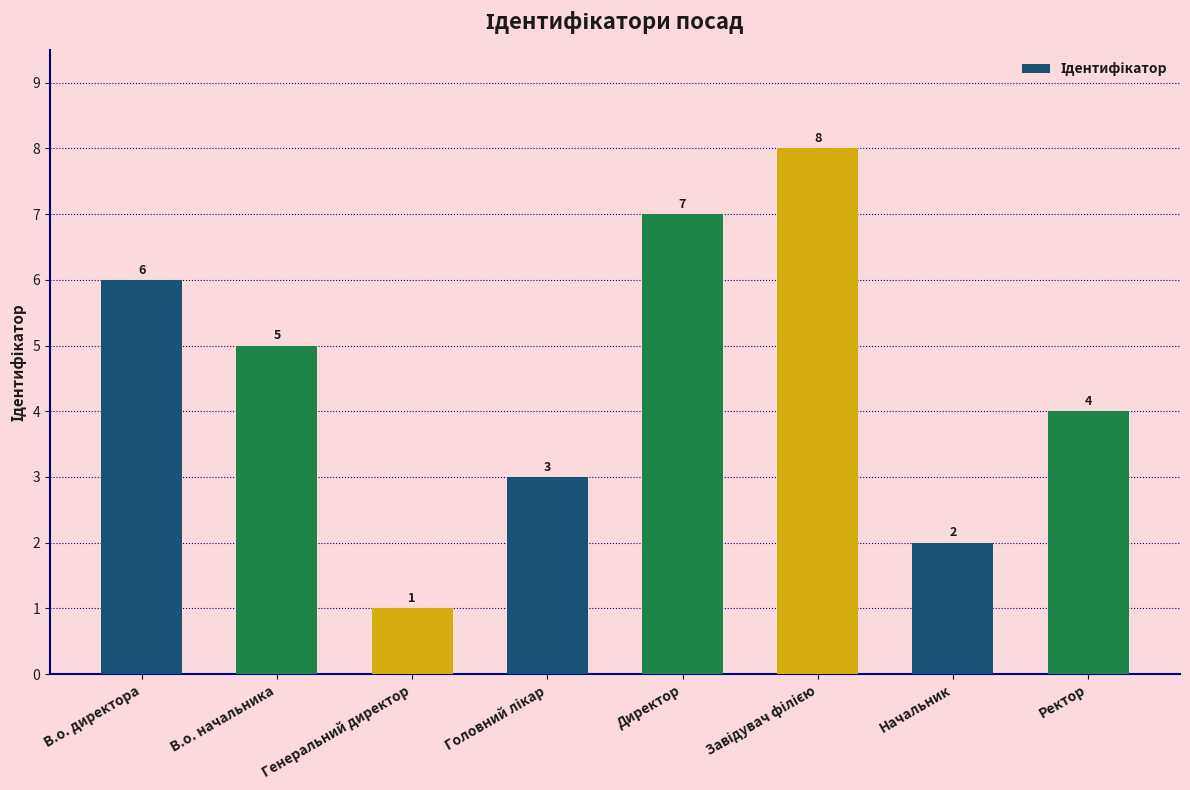

Reading left to right, extract all data points from this chart.

6	5	1	3	7	8	2	4